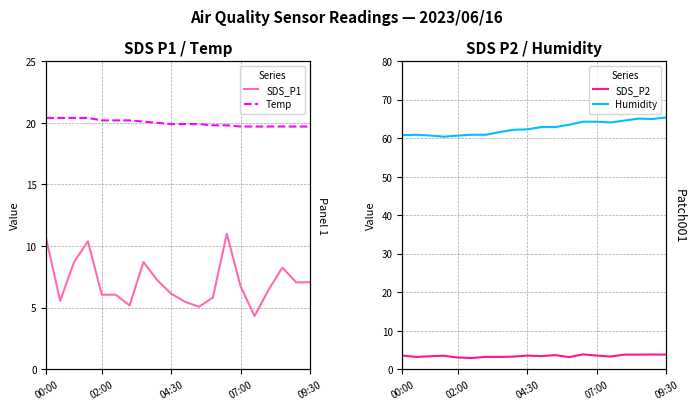

Between 02:00 and 14, which series saw the biggest shift?

Humidity